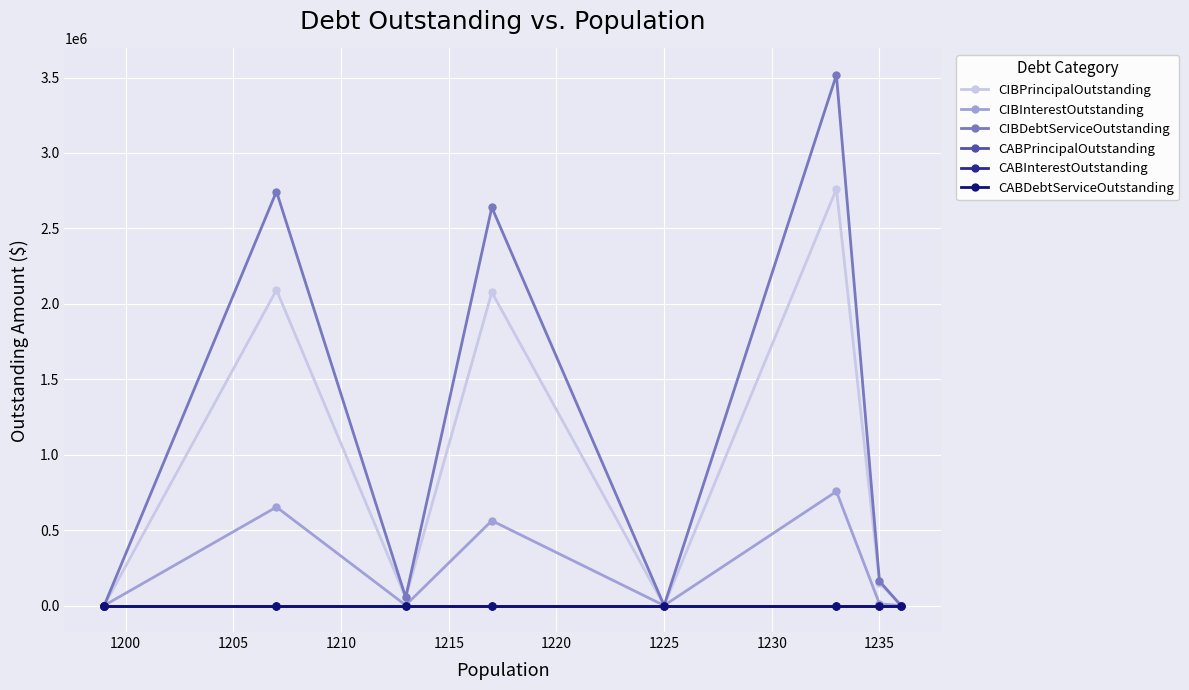

True or false: CIBPrincipalOutstanding and CABInterestOutstanding cross at least once.

False